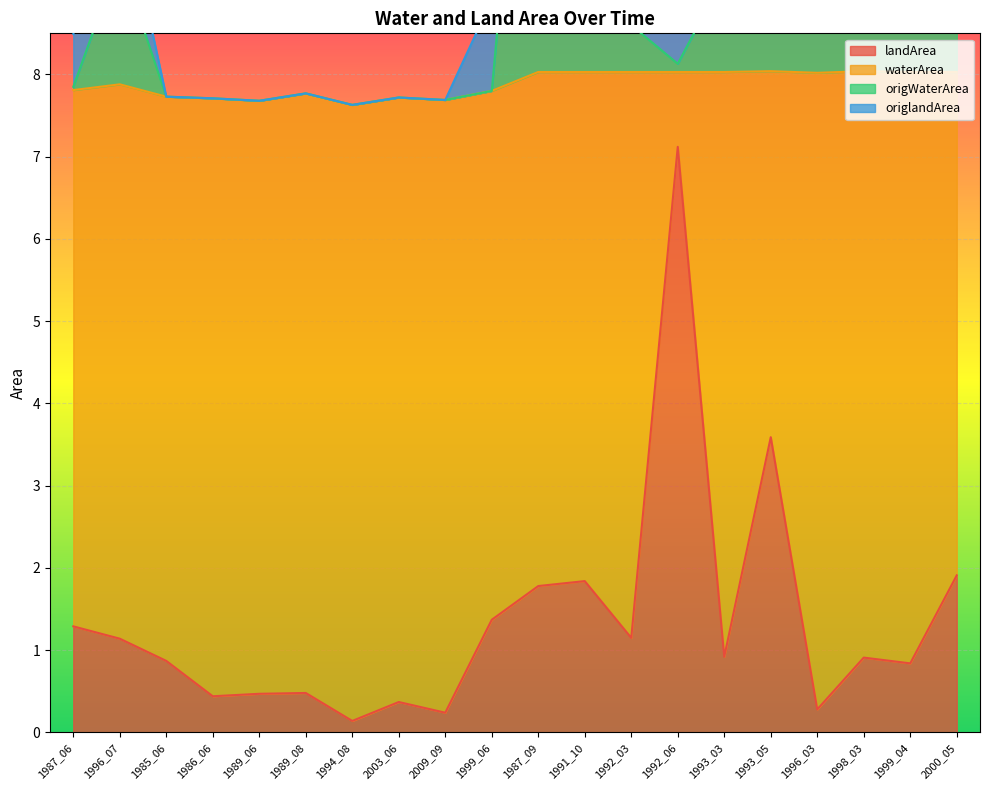

What is the label of the 9th point from the right?

1991_10